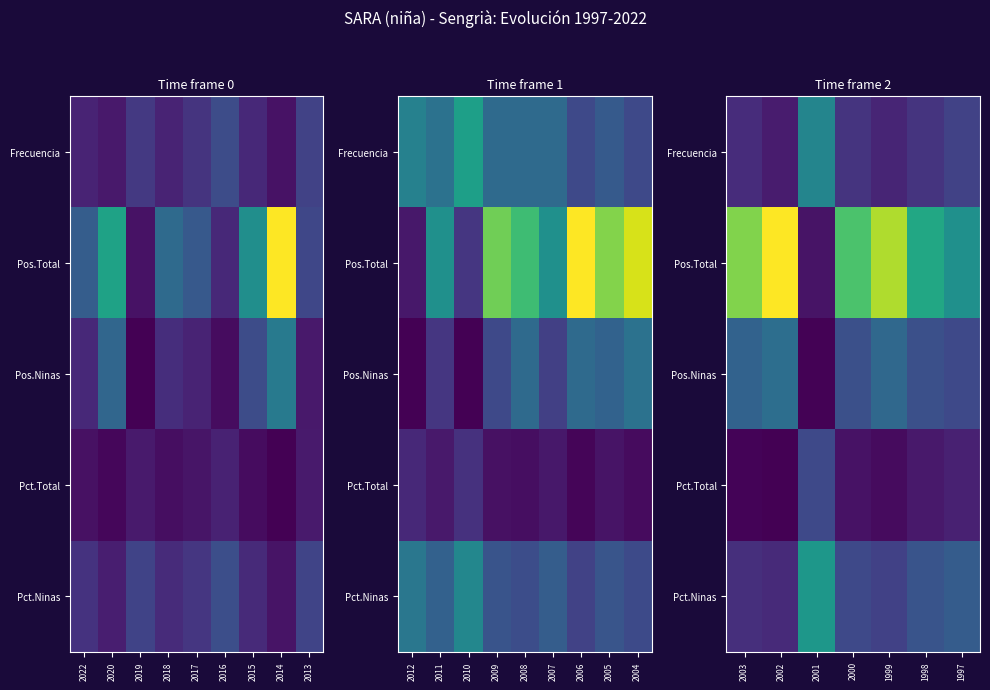

How many data points does each series have?

7